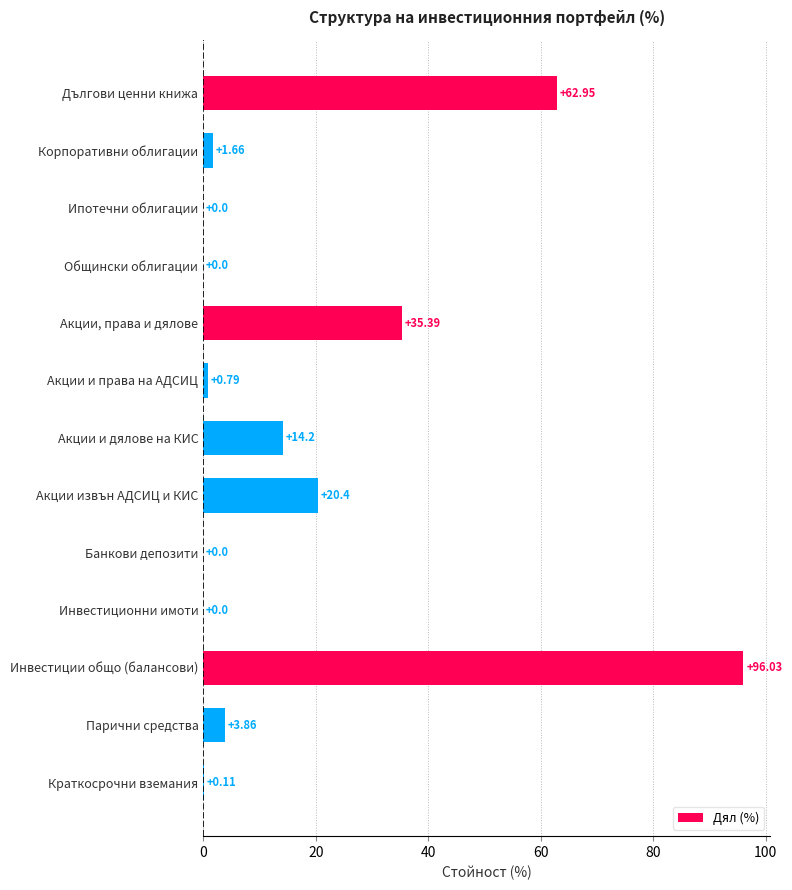

How many series are shown in this chart?

1